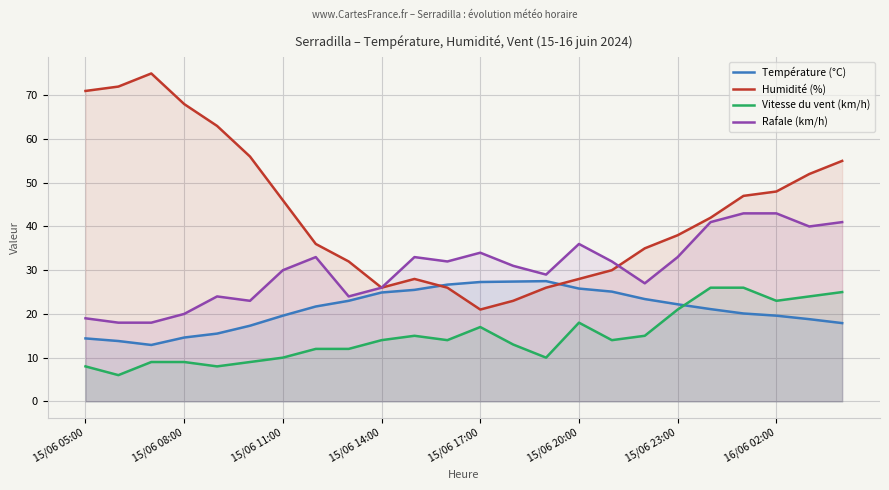

At how many categories does at least one series exceed 68?

3